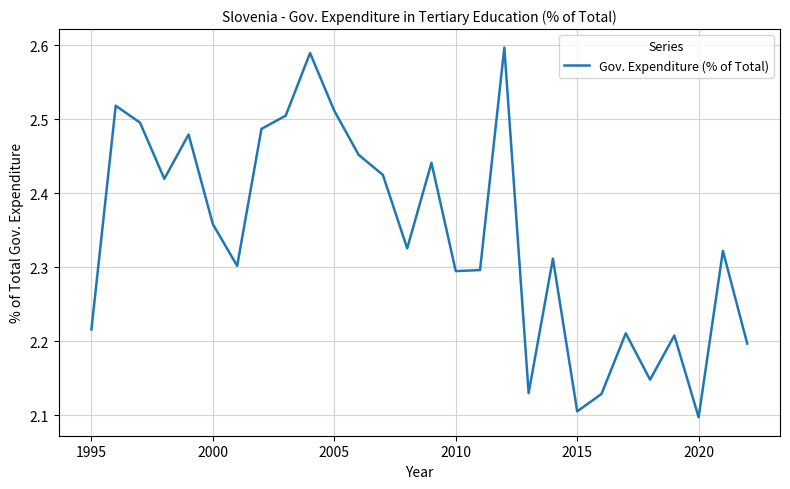

What is the sum of all values?

65.6